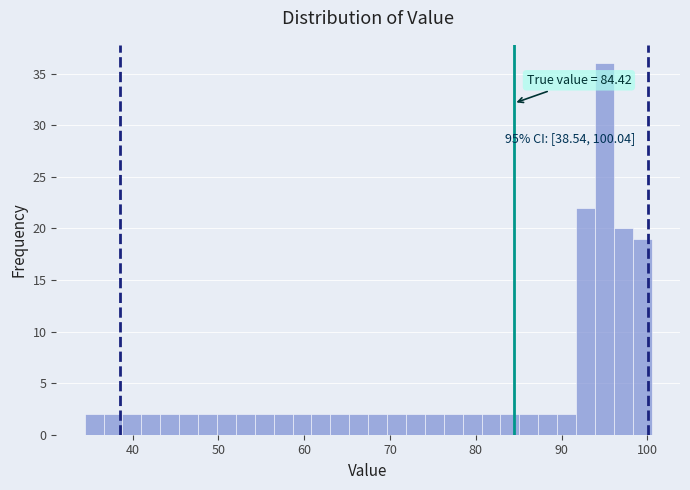

Read against the x-axis, roughly where is the centre of the tallest bar?

95